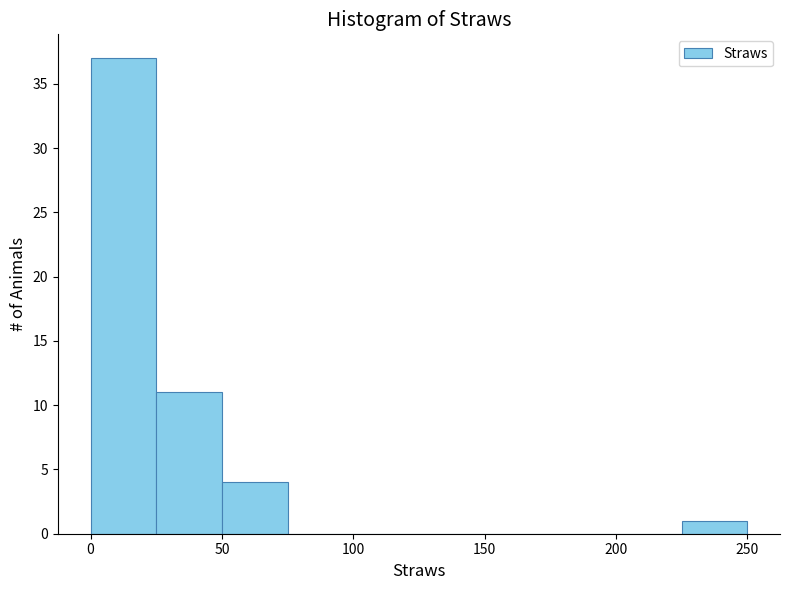

Reading left to right, list every bar in this chart as the range it spans on the x-axis followed by its height. The values are not printed on the chart, so give them approximately, as read against the axis.

0 to 25: 37
25 to 50: 11
50 to 75: 4
75 to 100: 0
100 to 125: 0
125 to 150: 0
150 to 175: 0
175 to 200: 0
200 to 225: 0
225 to 250: 1